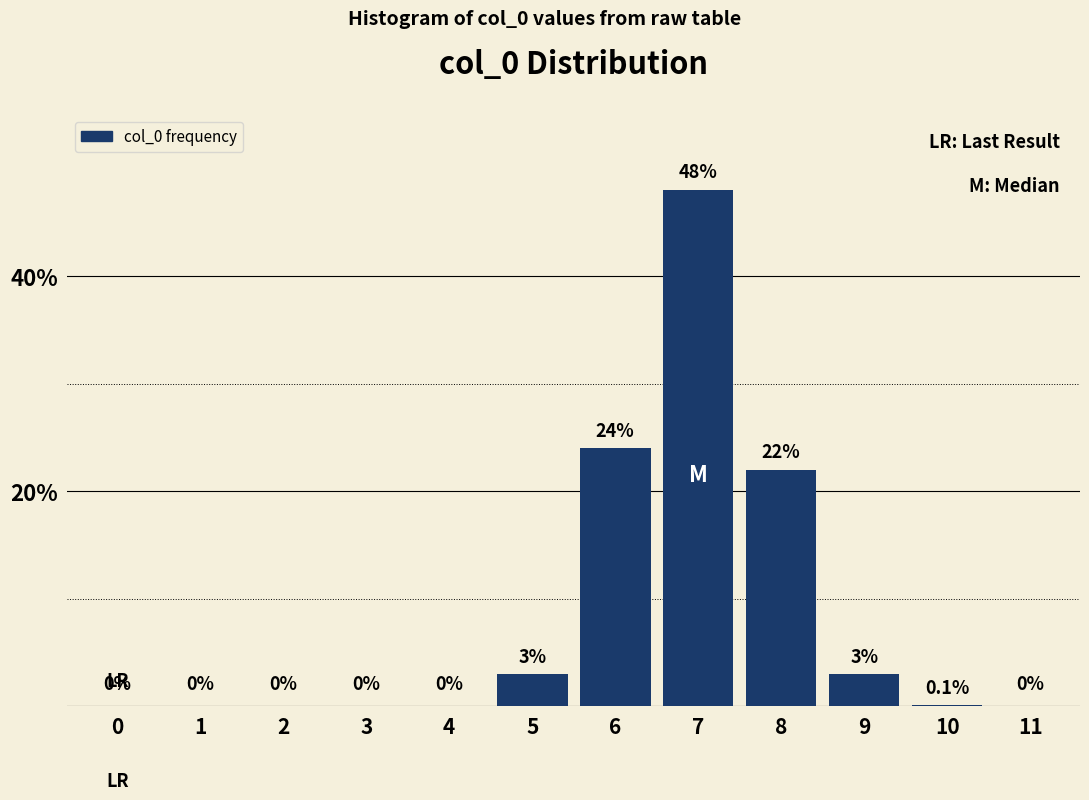

Reading right to left, transcribe all the data shown in this chart.

11=0.0	10=0.1	9=3.0	8=22.0	7=48.0	6=24.0	5=3.0	4=0.0	3=0.0	2=0.0	1=0.0	0=0.0